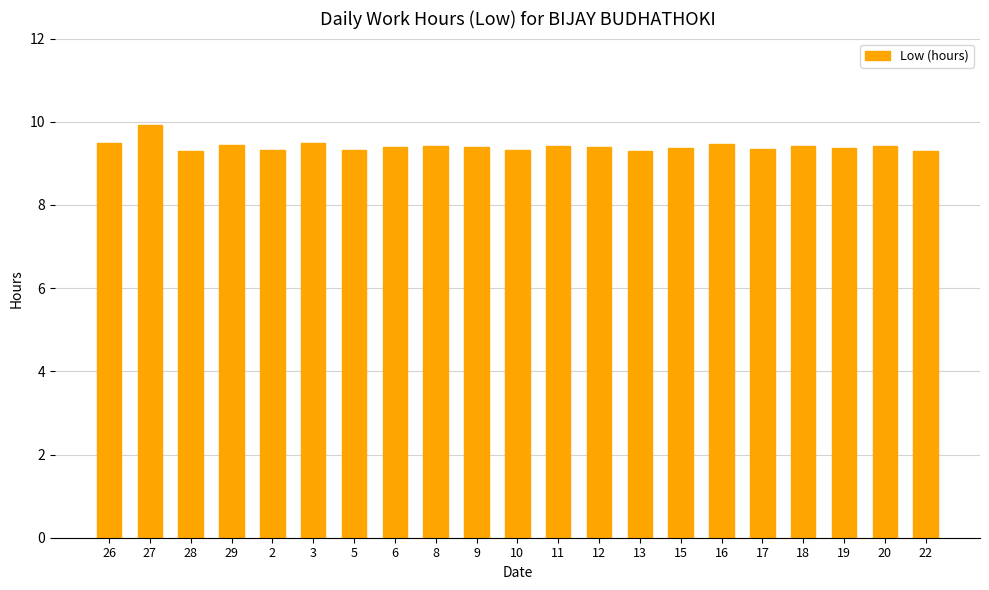

Is it true that the value at 11 is 9.4?

True